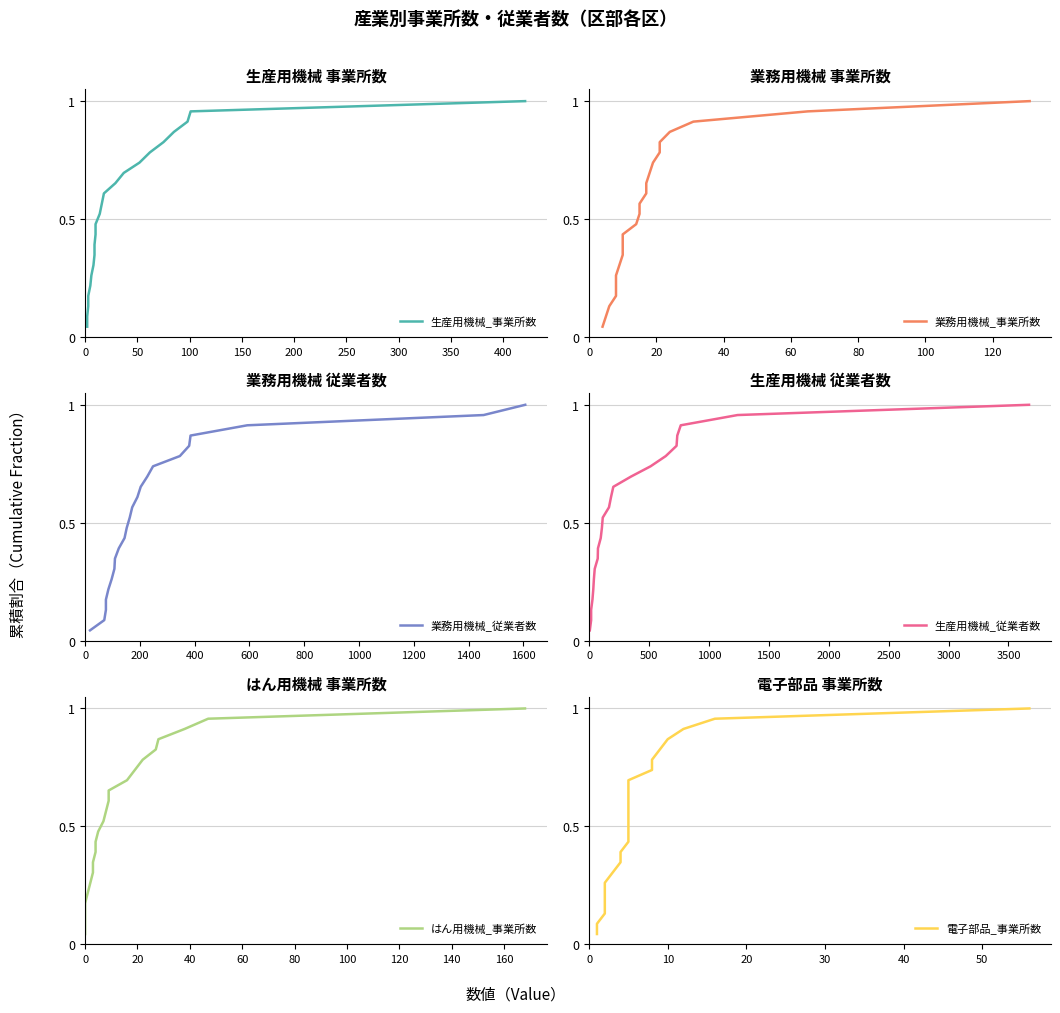

True or false: 生産用機械_事業所数 and 生産用機械_従業者数 cross at least once.

False